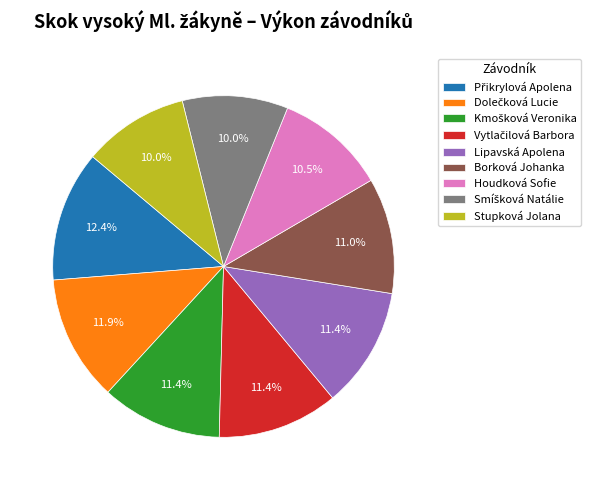

Is there a majority slice in this chart?

No